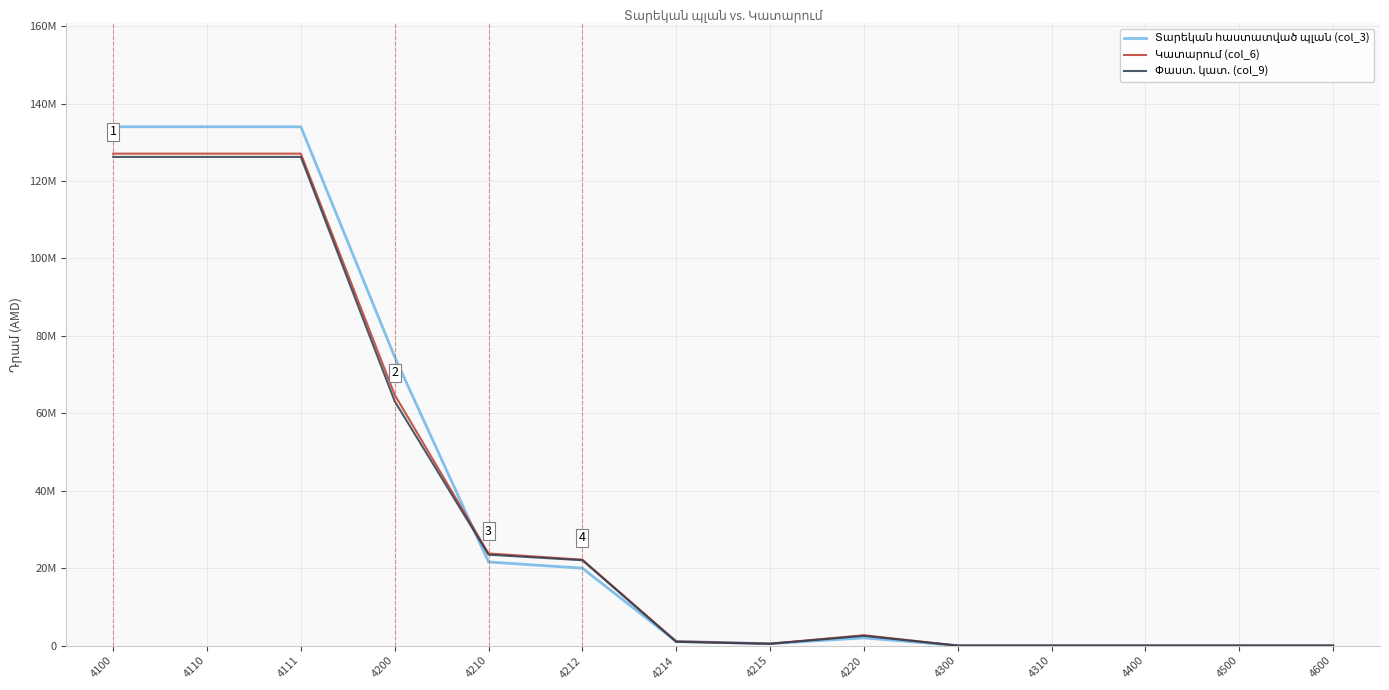

Reading right to left, extract all data points from this chart.

Տարեկան հաստատված պլան (col_3): 0	0	0	0	0	2000000	500000	1100000	20000000	21600000	74565400	134000000	134000000	134000000
Կատարում (col_6): 0	0	0	0	0	2685000	500000	1100000	22200000	23800000	64774700	127060000	127060000	127060000
Փաստ. կատ. (col_9): 0	0	0	0	0	2528419	468592	965910	22050576	23485078	63124425	126215050	126215050	126215050